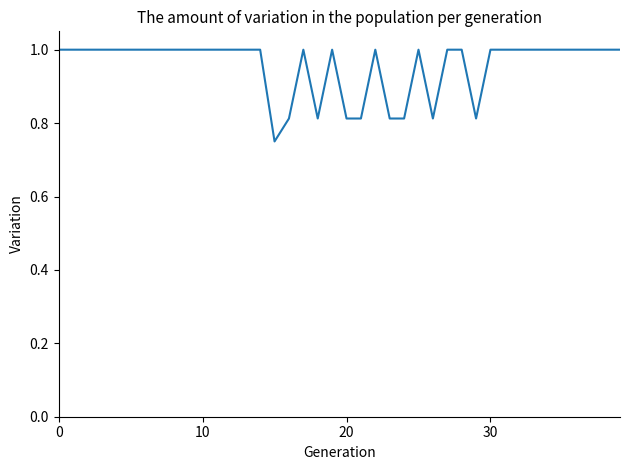

What is the maximum value shown in the chart?

1.0